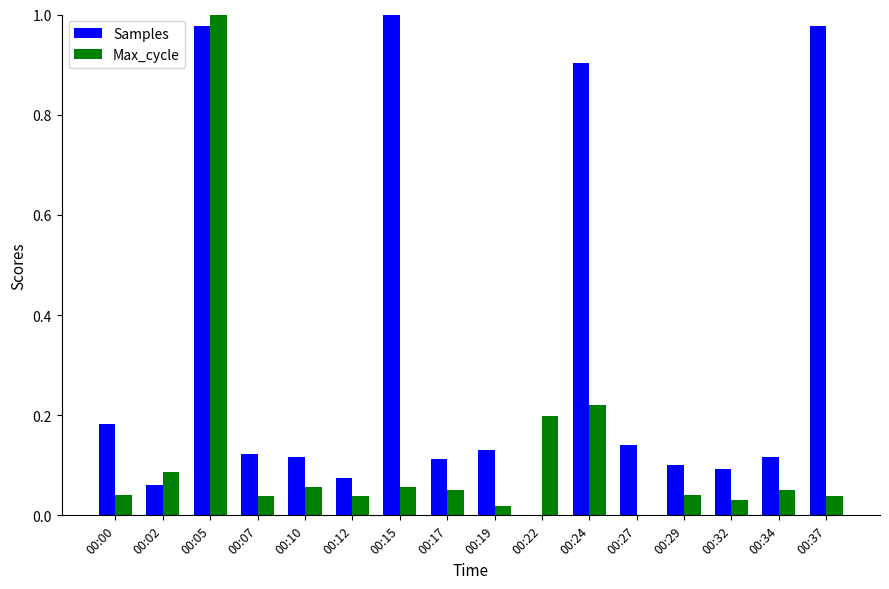

Between 00:02 and 00:12, which series saw the biggest shift?

Max_cycle